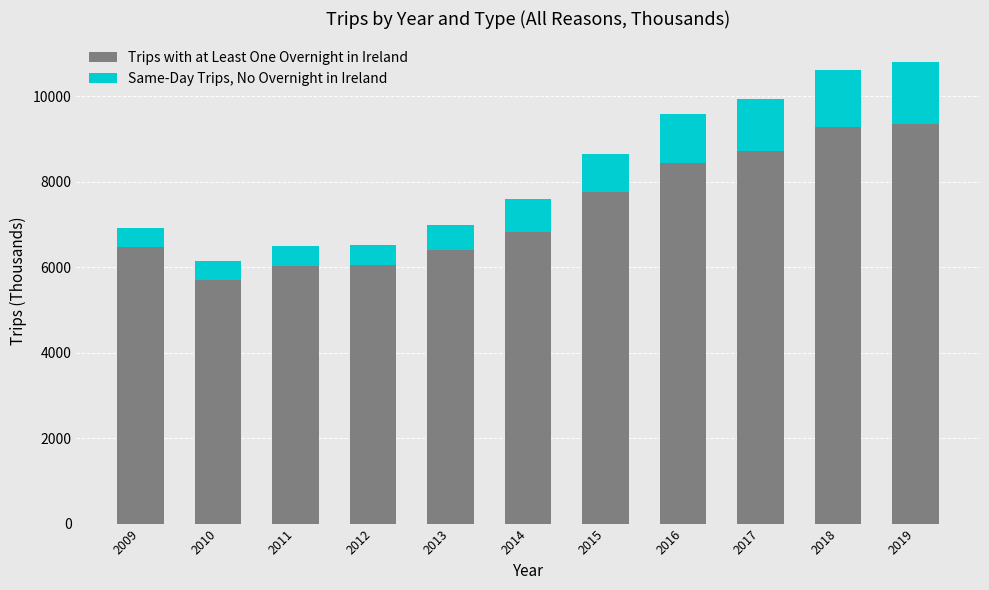

What is the difference between the second highest and minimum values in the Trips with at Least One Overnight in Ireland series?

3576